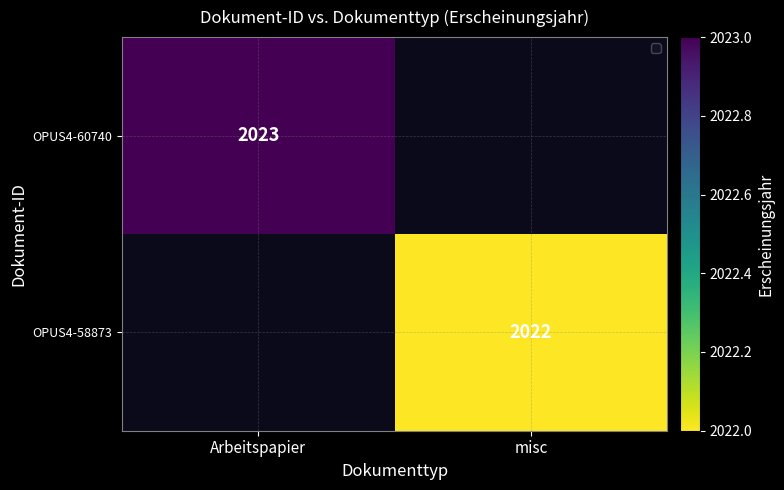

Between misc and Arbeitspapier, which is larger?

Arbeitspapier